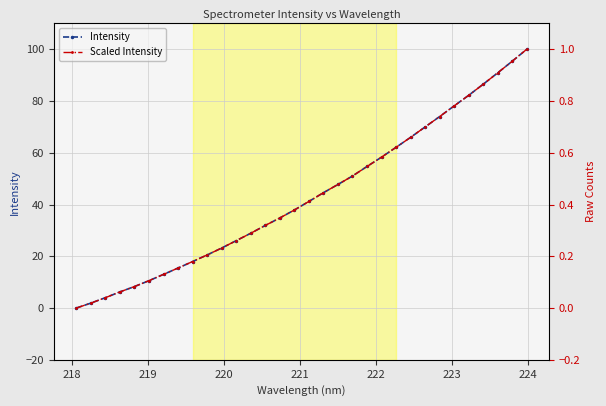

Reading right to left, transcribe all the data shown in this chart.

Intensity: 100.0	95.4	90.9	86.5	82.2	78.1	74.0	70.0	66.0	62.1	58.3	54.7	51.0	47.8	44.6	41.2	37.9	34.8	31.9	28.9	26.1	23.2	20.5	18.0	15.5	13.0	10.6	8.3	6.2	4.0	1.9	0.0
Scaled Intensity: 1.0	1.0	0.9	0.9	0.8	0.8	0.7	0.7	0.7	0.6	0.6	0.5	0.5	0.5	0.4	0.4	0.4	0.3	0.3	0.3	0.3	0.2	0.2	0.2	0.2	0.1	0.1	0.1	0.1	0.0	0.0	0.0